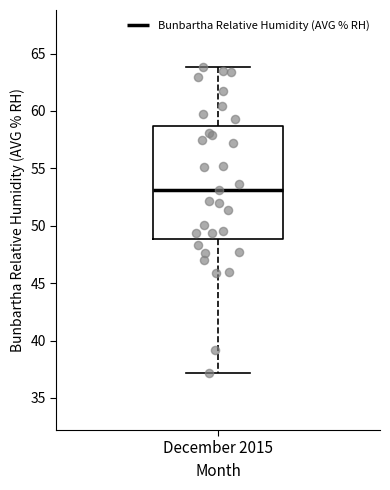

Read this box plot against the y-axis: the position of the median line, the range covered by the box, and the ends of both whiskers. The values are not printed on the chart, so give them approximately, as read against the axis.

median 53.0, box 49.0 to 58.5, whiskers 37.0 to 64.0